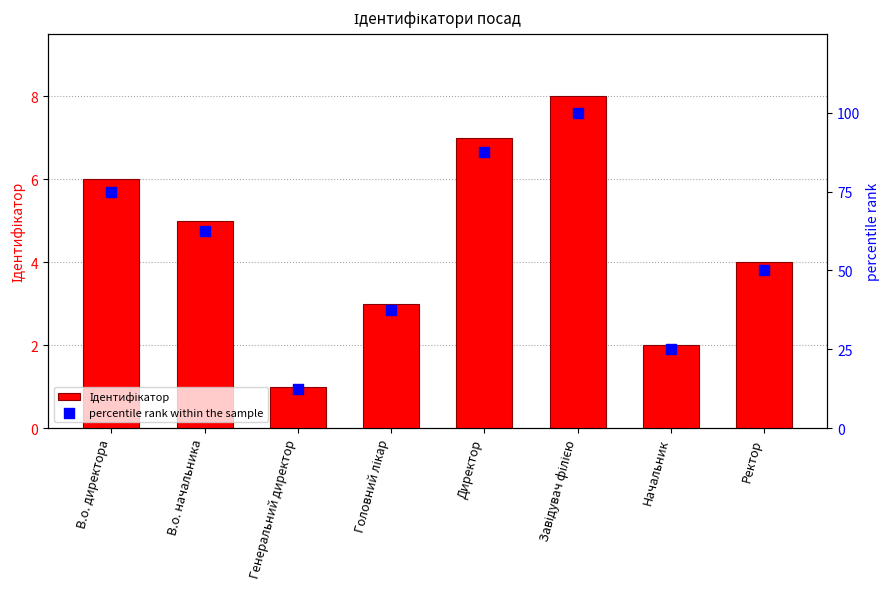

Which series contains the highest Y value?

percentile rank within the sample